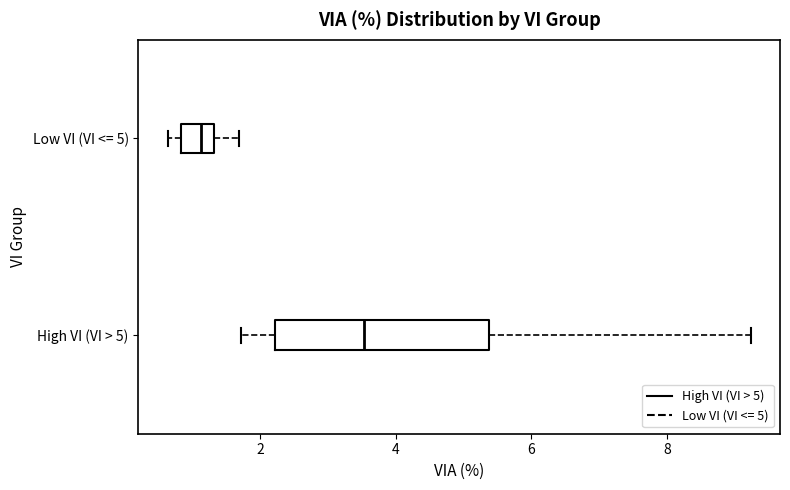

Where is the right edge of the box for Low VI (VI <= 5) on the x-axis? The values are not printed on the chart, so give them approximately, as read against the axis.

1.4